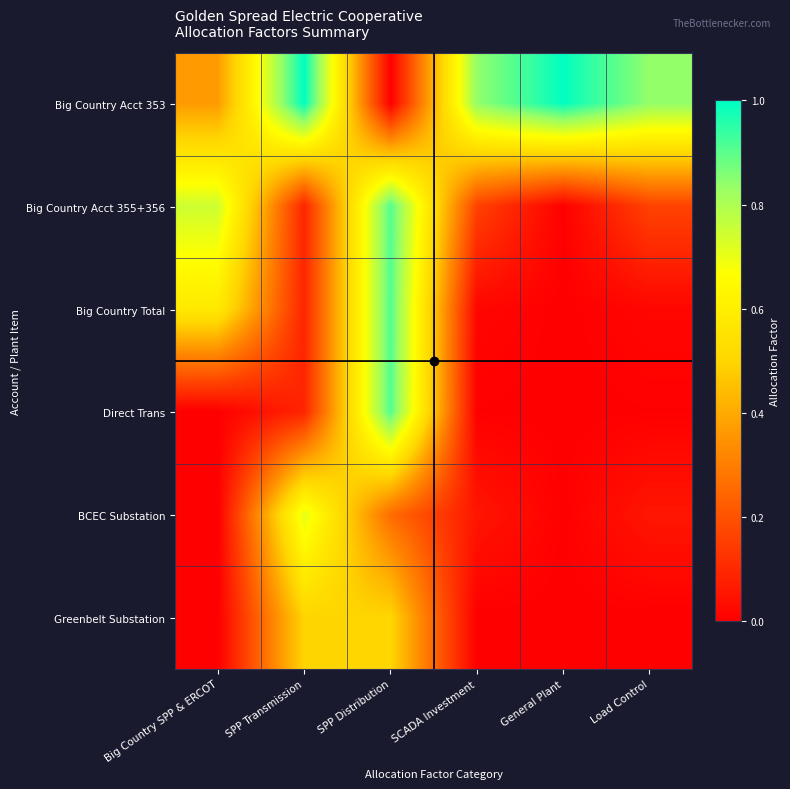

At how many categories does at least one series exceed 0?

6